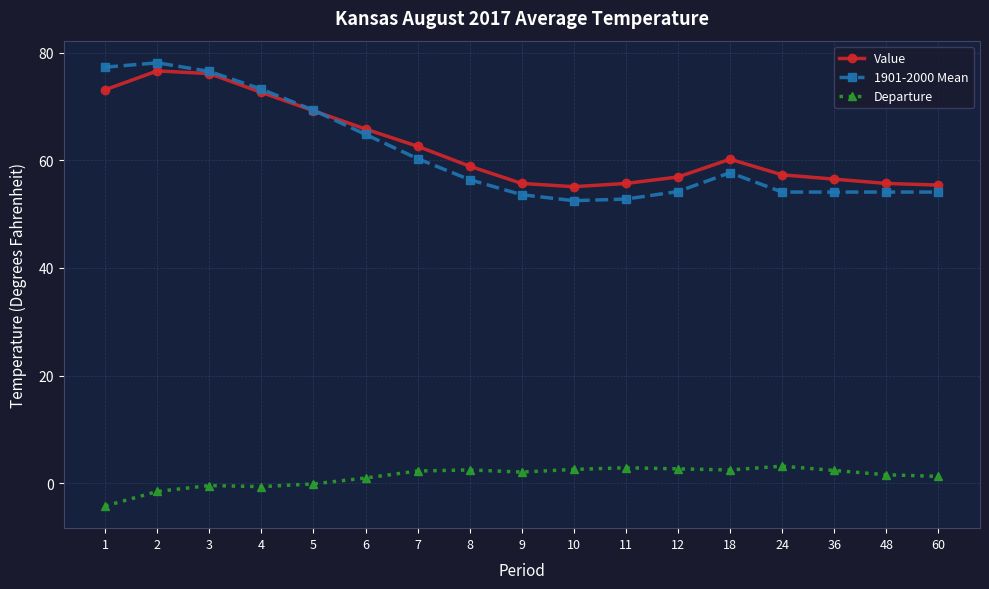

What value does the 1901-2000 Mean series have at 48?

54.1